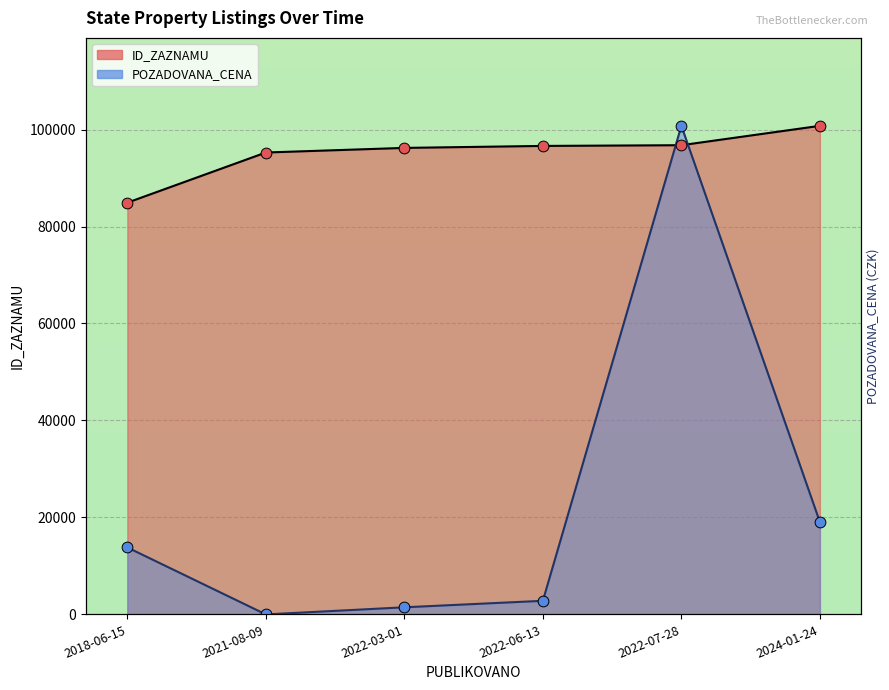

Which series has the largest total across all categories?

ID_ZAZNAMU